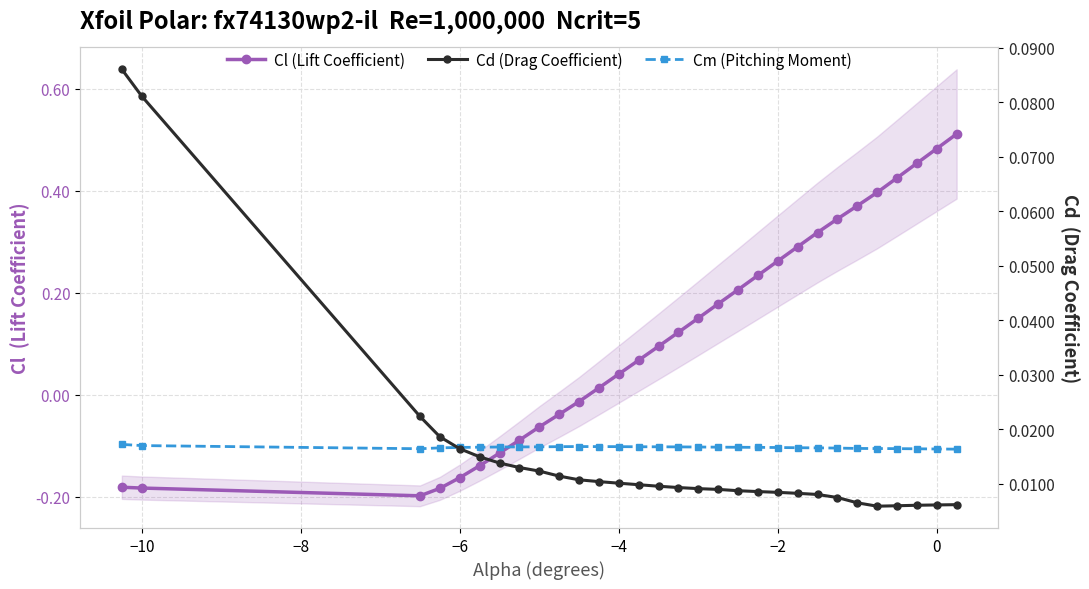

At how many categories does at least one series exceed 0?

30